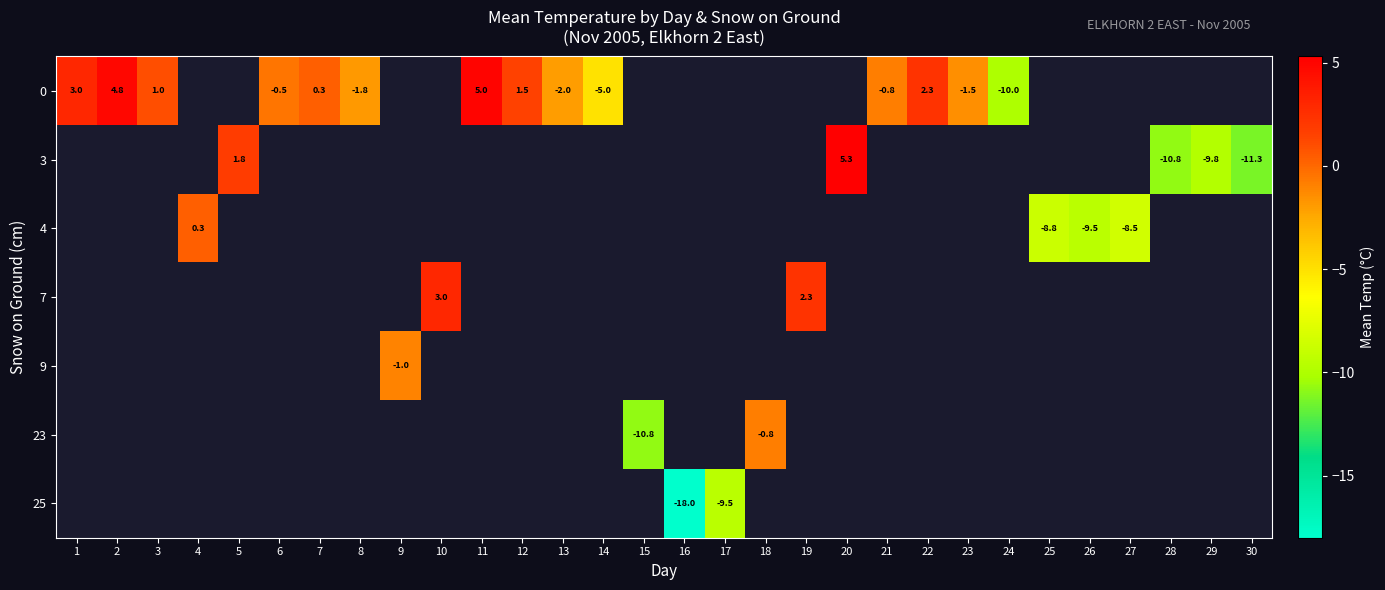

At how many categories does at least one series exceed -14?

29